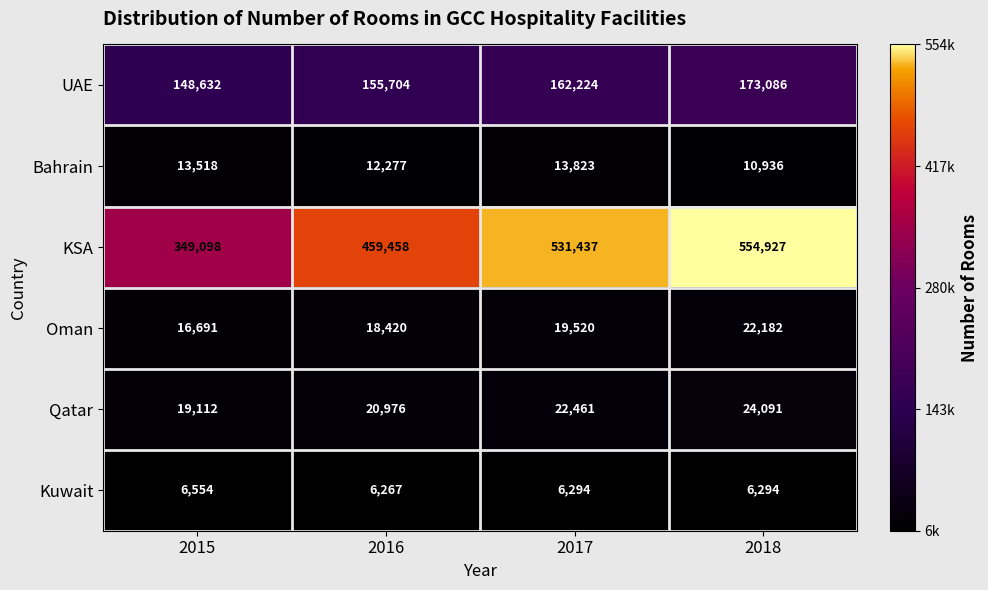

Where is KSA nearest to the value 452012?

2016